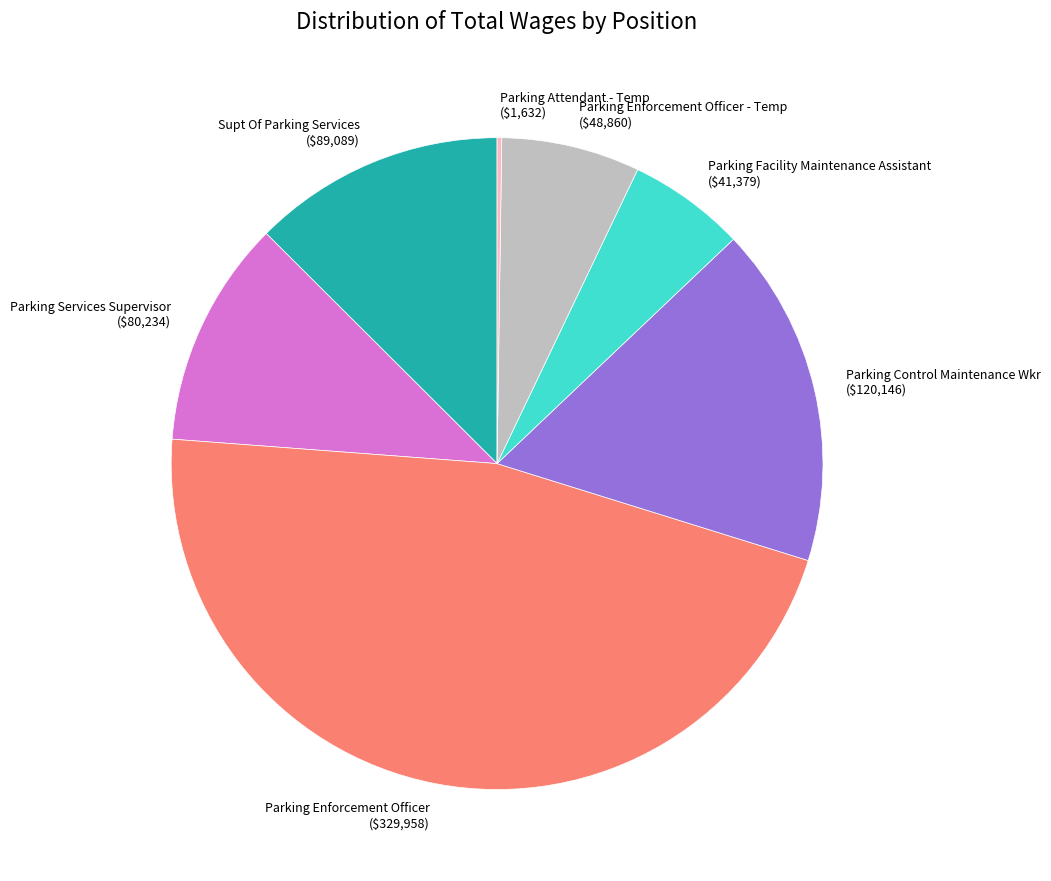

True or false: Parking Enforcement Officer ($329,958) accounts for 59% of the total.

False